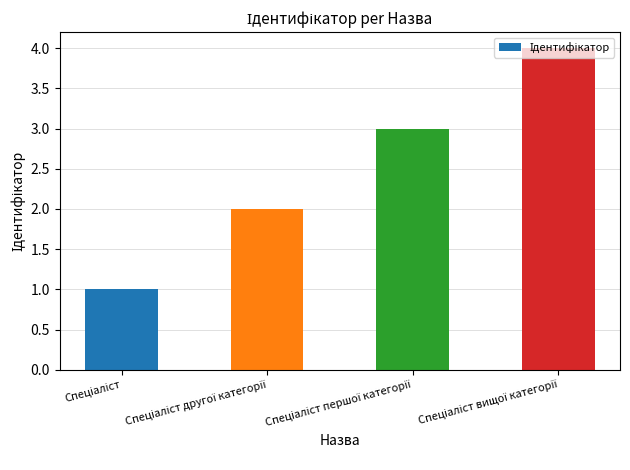

What is the difference between the maximum and second lowest values?

2